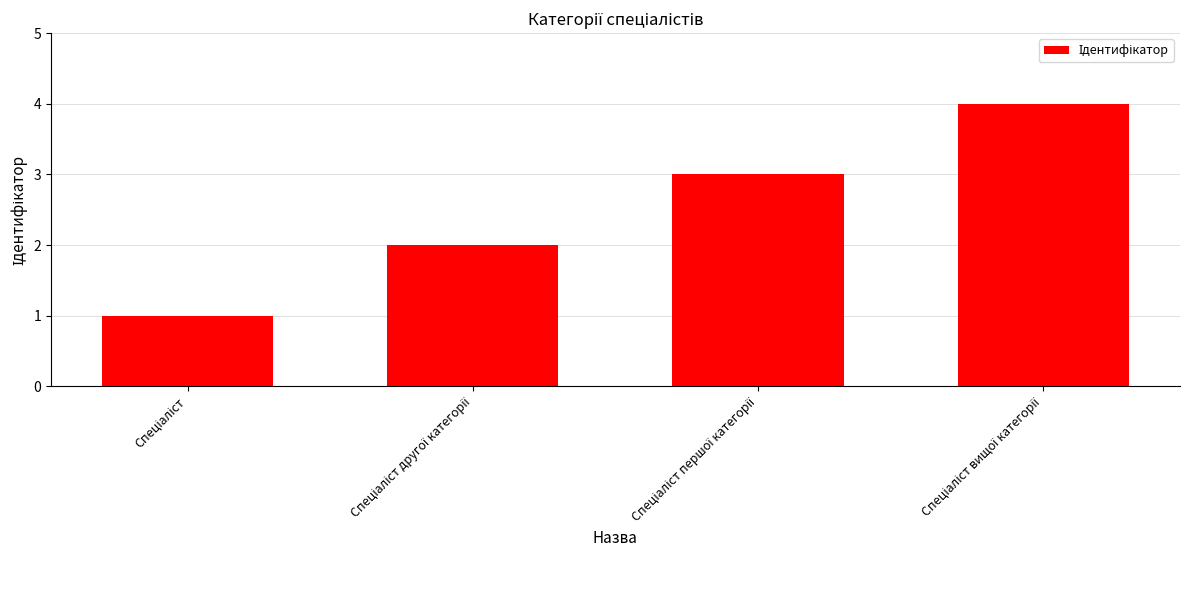

What is the sum of all values?

10